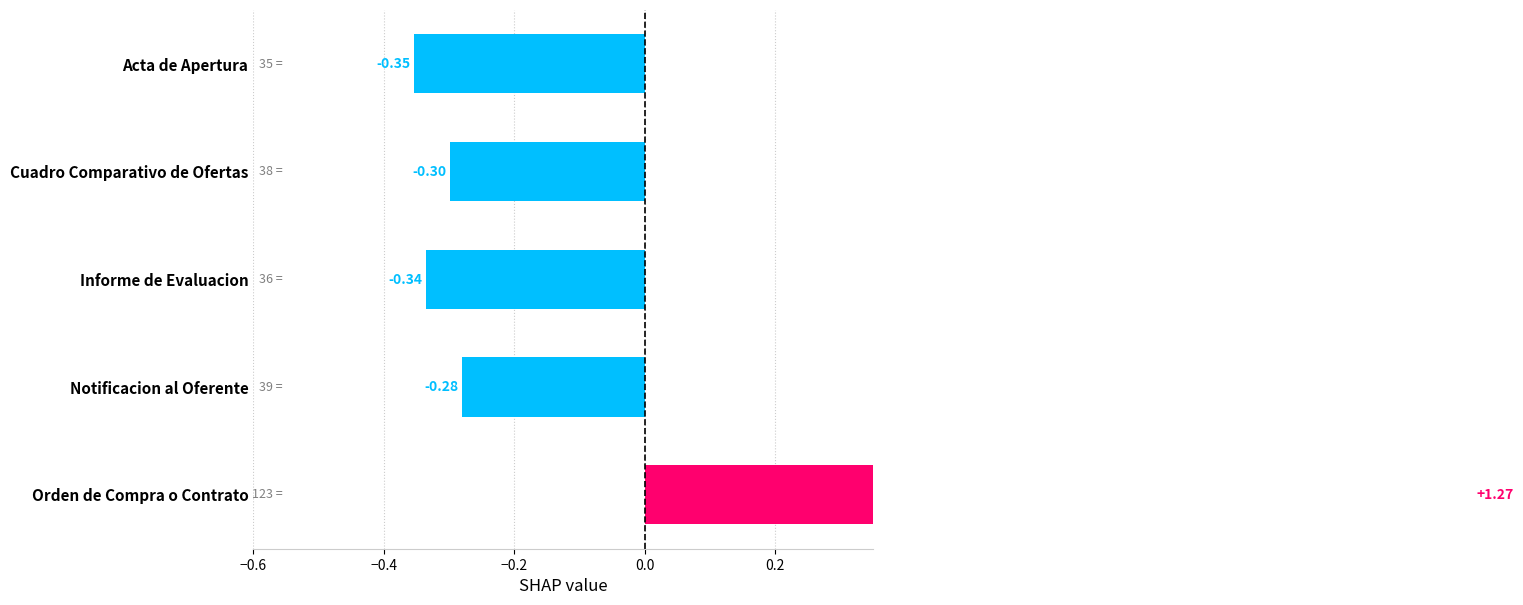

Reading right to left, extract all data points from this chart.

1.3	-0.3	-0.3	-0.3	-0.4